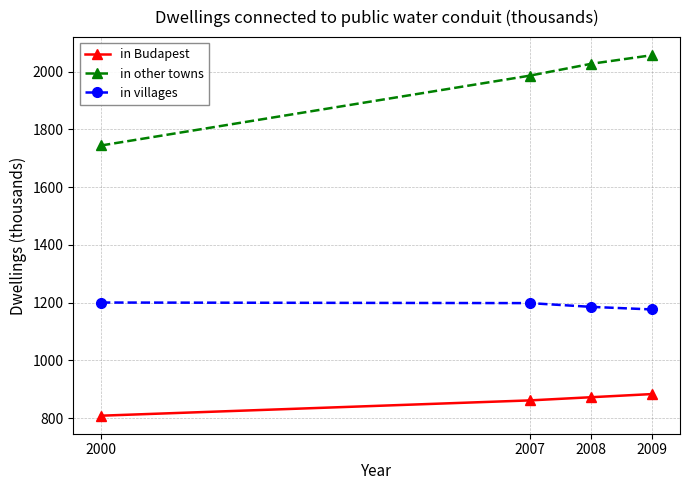

What is the spread (max minus min) of values at 2007?

1125